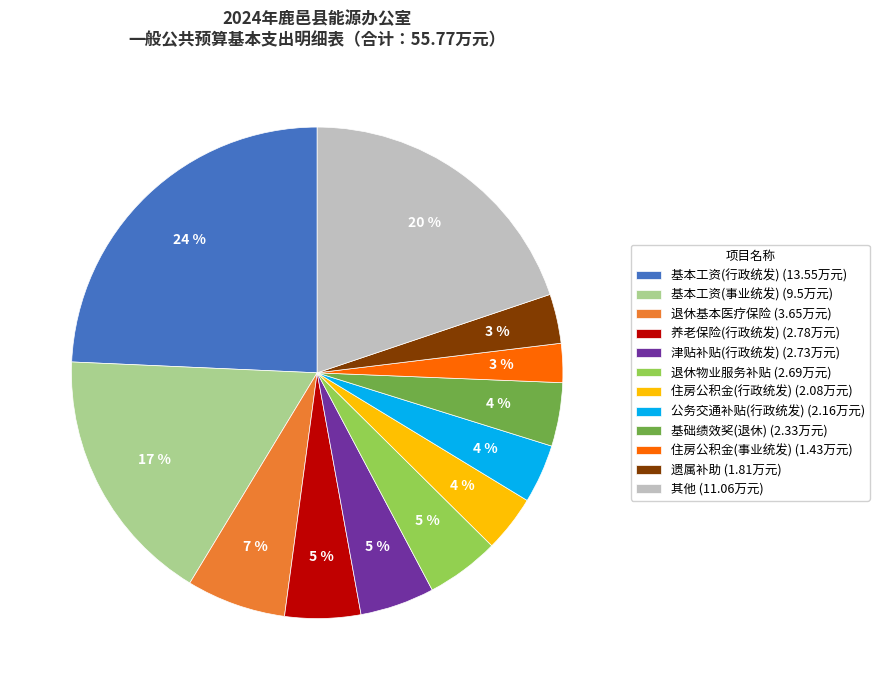

Is there a majority slice in this chart?

No